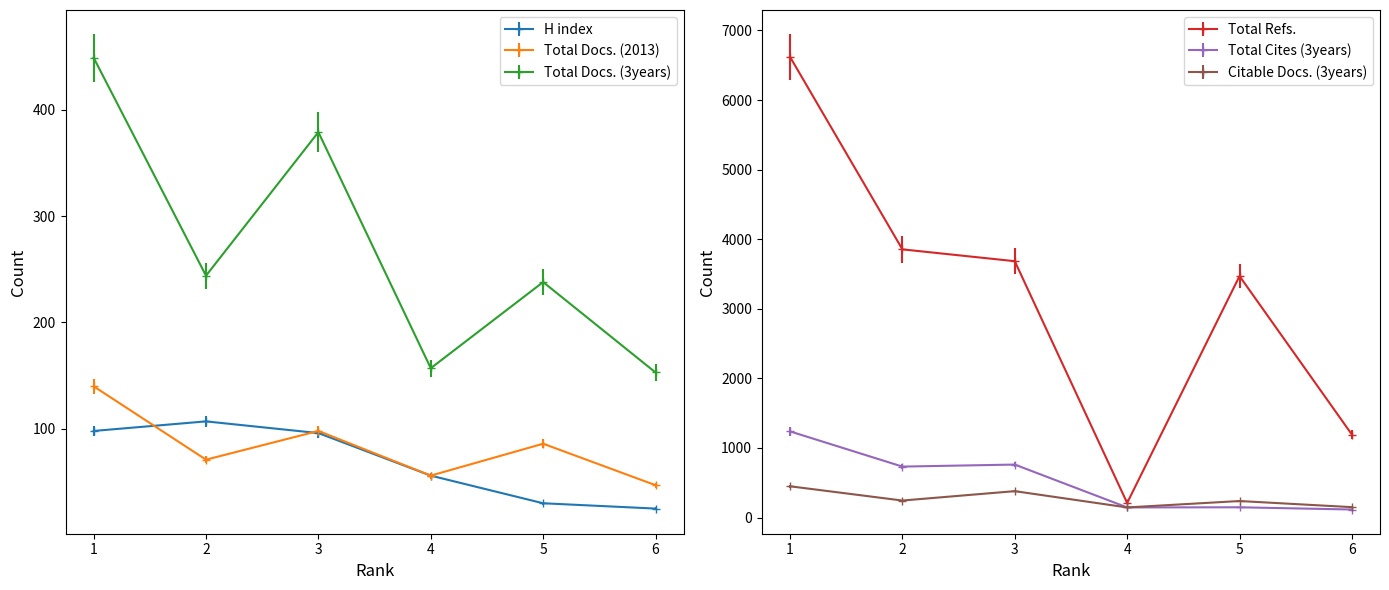

What is the value of the Total Docs. (2013) point at the 6th from the left?

47